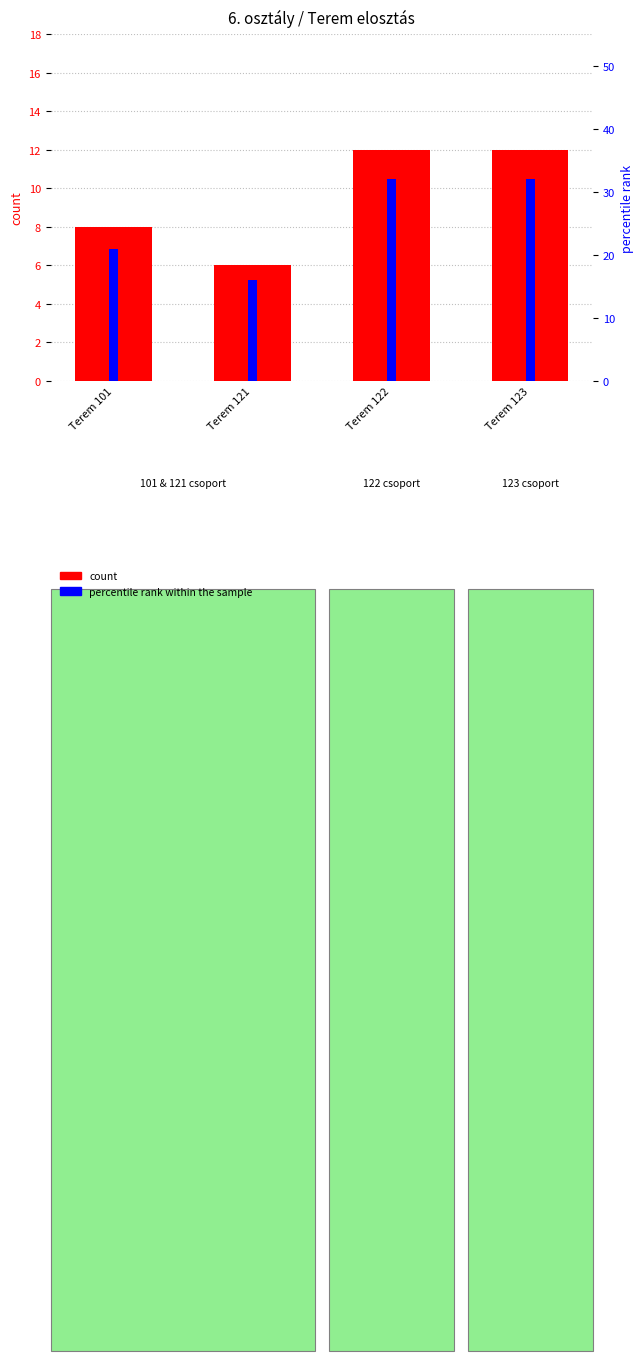

Which category has the highest value in the count series?

Terem 122